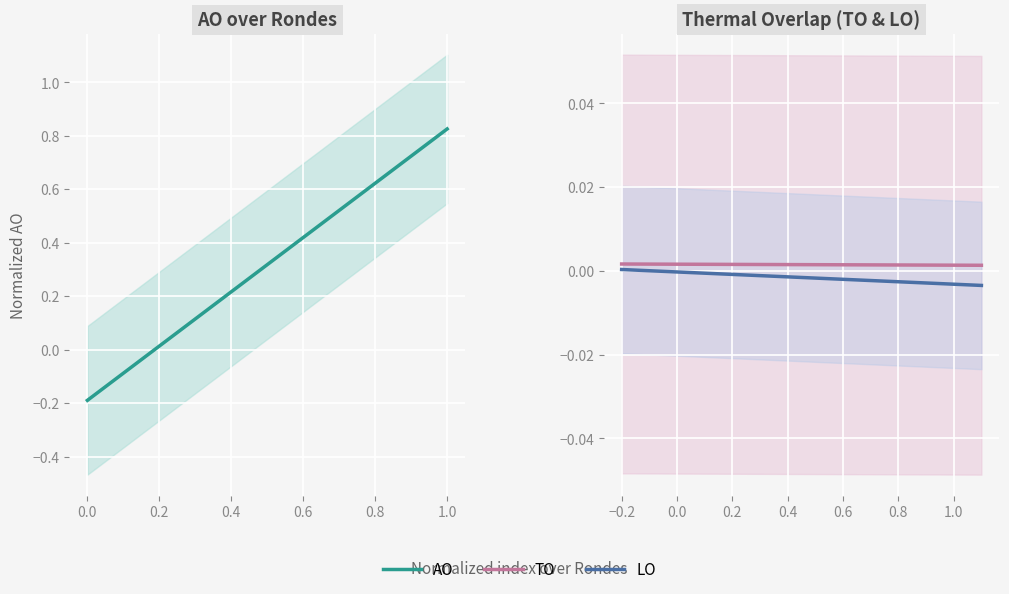

After their last crossing, which series has the higher values: AO or LO?

AO